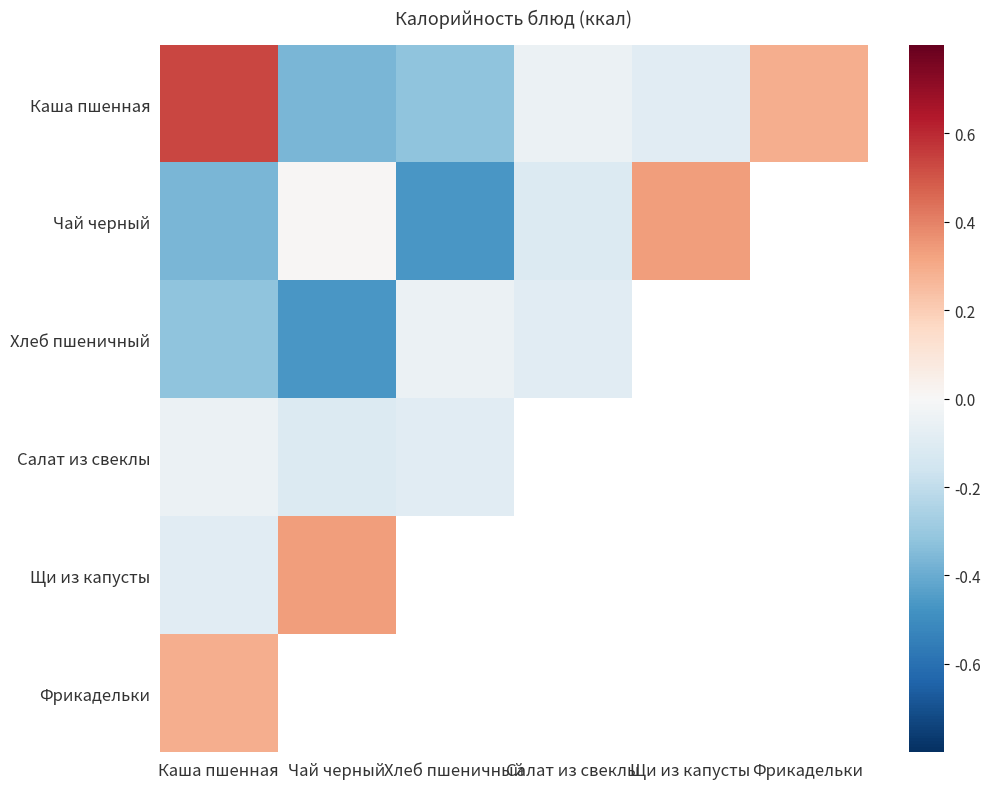

Reading right to left, what are all the values shown in this chart?

Каша пшенная: Фрикадельки=0.3	Щи из капусты=-0.1	Салат из свеклы=-0.0	Хлеб пшеничный=-0.3	Чай черный=-0.4	Каша пшенная=0.5
Чай черный: Фрикадельки=-0.1	Щи из капусты=0.3	Салат из свеклы=-0.1	Хлеб пшеничный=-0.5	Чай черный=0.0	Каша пшенная=-0.4
Хлеб пшеничный: Фрикадельки=0.3	Щи из капусты=0.3	Салат из свеклы=-0.1	Хлеб пшеничный=-0.0	Чай черный=-0.5	Каша пшенная=-0.3
Салат из свеклы: Фрикадельки=-0.1	Щи из капусты=0.3	Салат из свеклы=0.3	Хлеб пшеничный=-0.1	Чай черный=-0.1	Каша пшенная=-0.0
Щи из капусты: Фрикадельки=-0.4	Щи из капусты=0.5	Салат из свеклы=-0.1	Хлеб пшеничный=0.3	Чай черный=0.3	Каша пшенная=-0.1
Фрикадельки: Фрикадельки=-0.0	Щи из капусты=-0.1	Салат из свеклы=-0.4	Хлеб пшеничный=0.3	Чай черный=-0.1	Каша пшенная=0.3